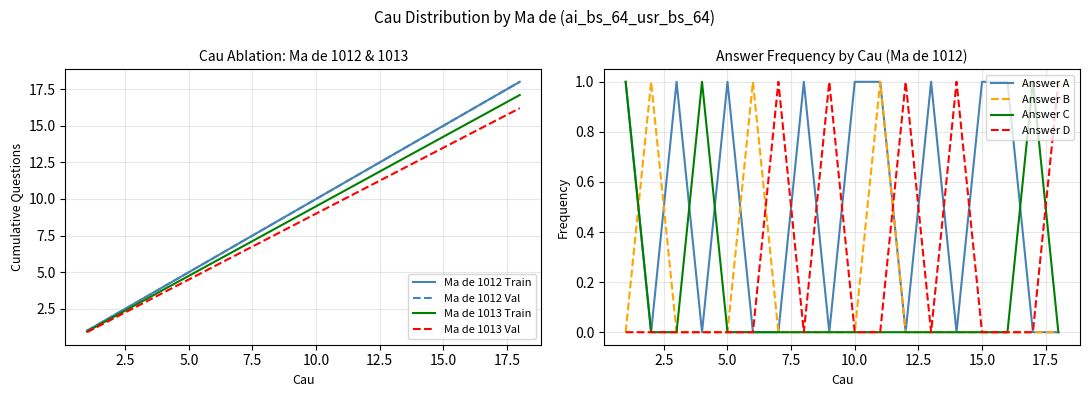

Does the chart display data point markers on the line(s)?

No